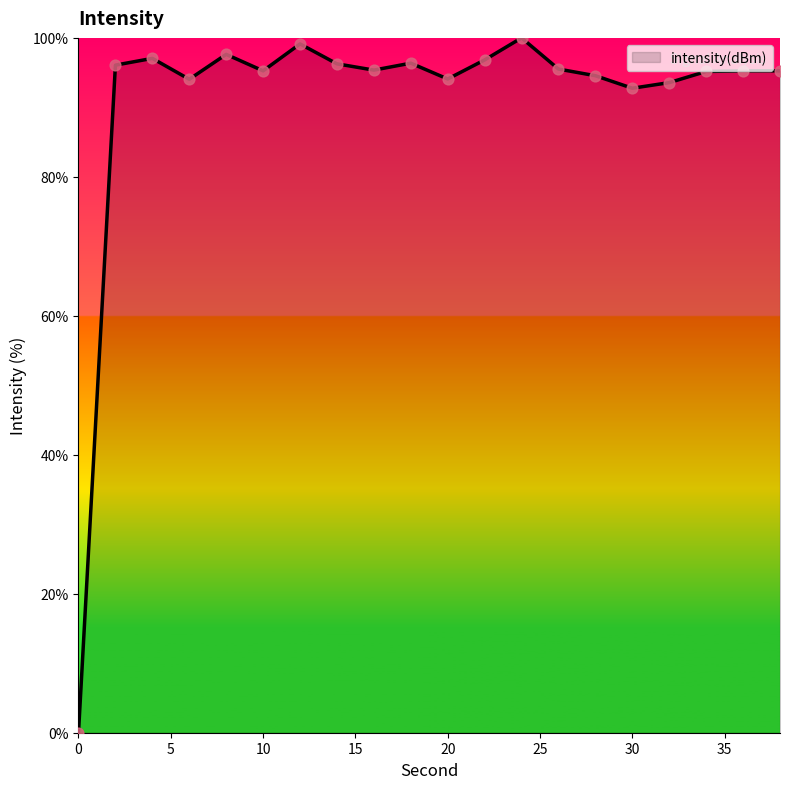

What is the maximum value shown in the chart?

100.0